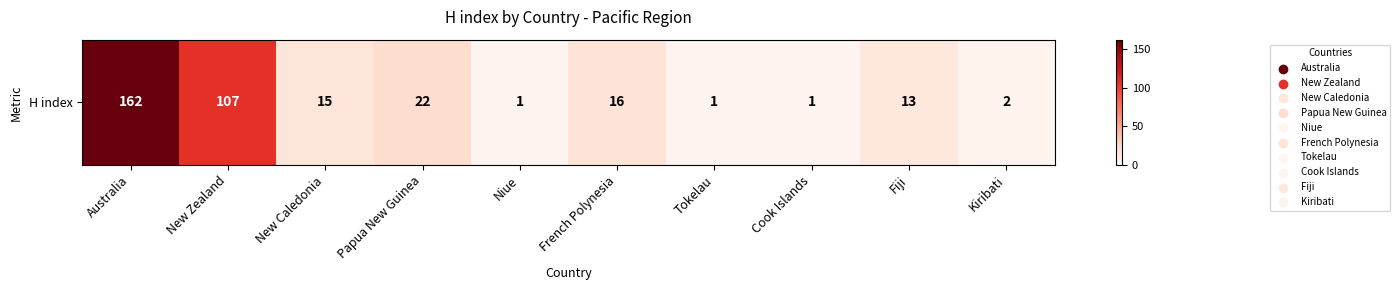

Reading left to right, list all the values displayed in this chart.

Australia=162	New Zealand=107	New Caledonia=15	Papua New Guinea=22	Niue=1	French Polynesia=16	Tokelau=1	Cook Islands=1	Fiji=13	Kiribati=2